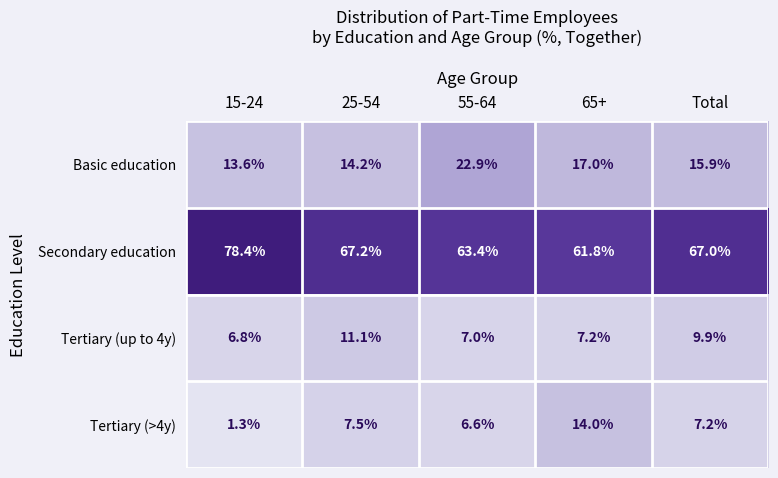

Reading left to right, list all the values displayed in this chart.

Basic education: 15-24=13.6	25-54=14.2	55-64=22.9	65+=17.0	Total=15.9
Secondary education: 15-24=78.4	25-54=67.2	55-64=63.4	65+=61.8	Total=67.0
Tertiary (up to 4y): 15-24=6.8	25-54=11.1	55-64=7.0	65+=7.2	Total=9.9
Tertiary (>4y): 15-24=1.3	25-54=7.5	55-64=6.6	65+=14.0	Total=7.2